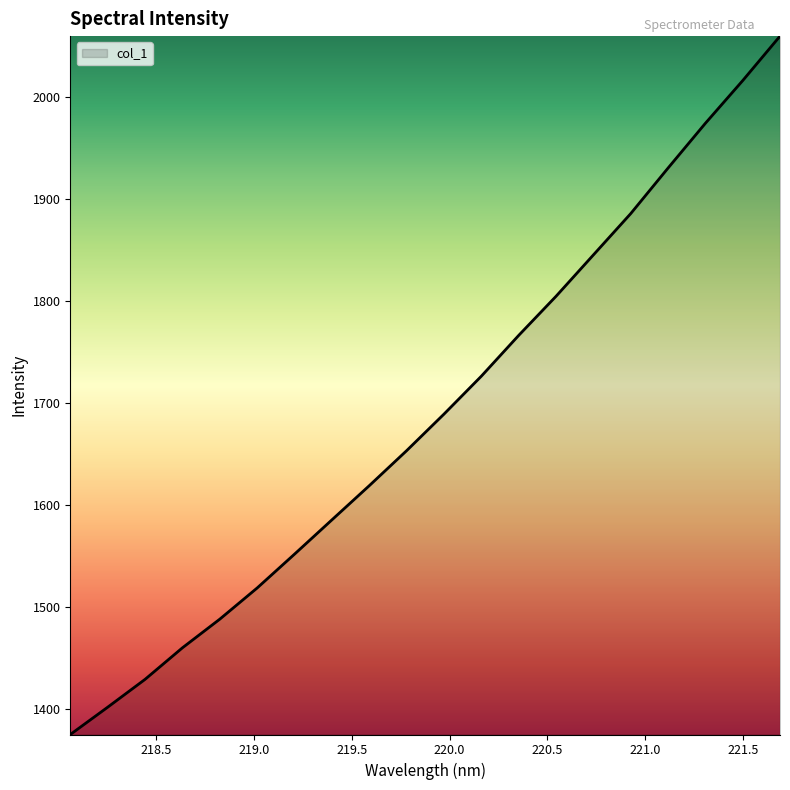

What is the difference between the maximum and minimum values?

684.7